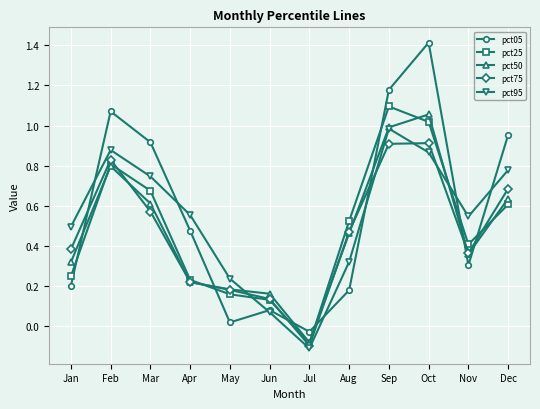

True or false: pct50 has more than 1 interior local peaks.

True